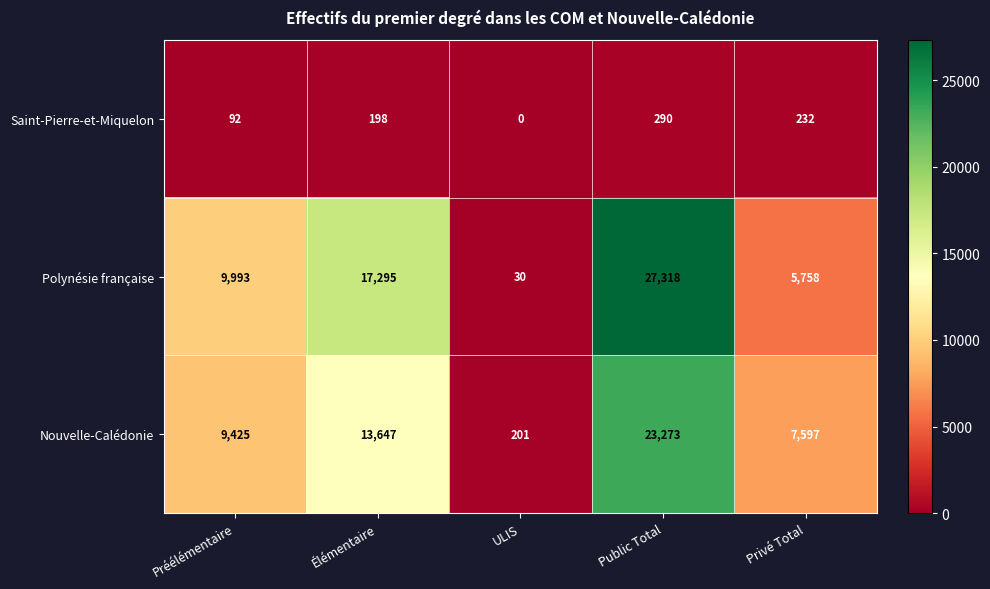

What is the average value of the Nouvelle-Calédonie series?

10829